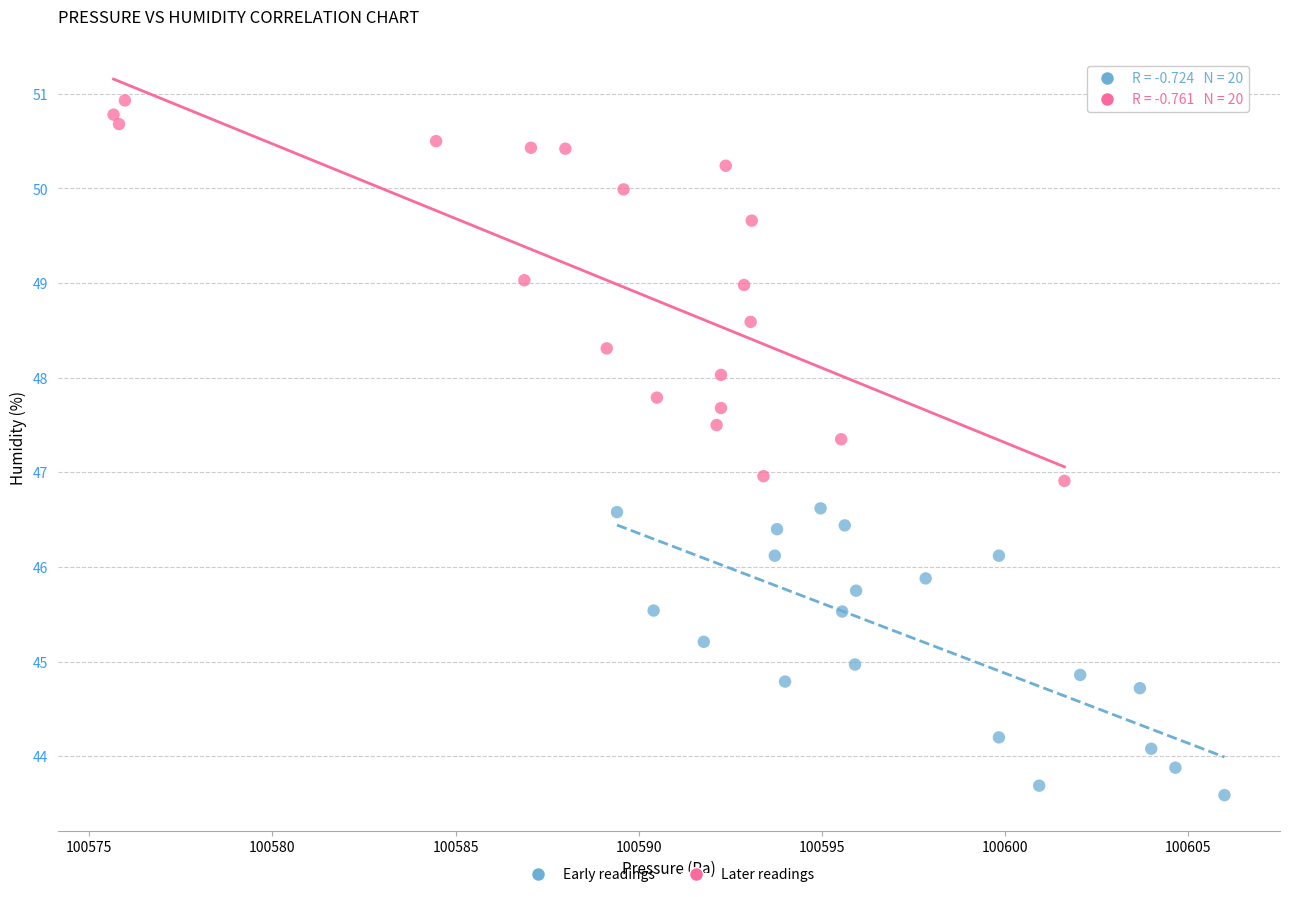

Which series contains the highest Y value?

Later readings